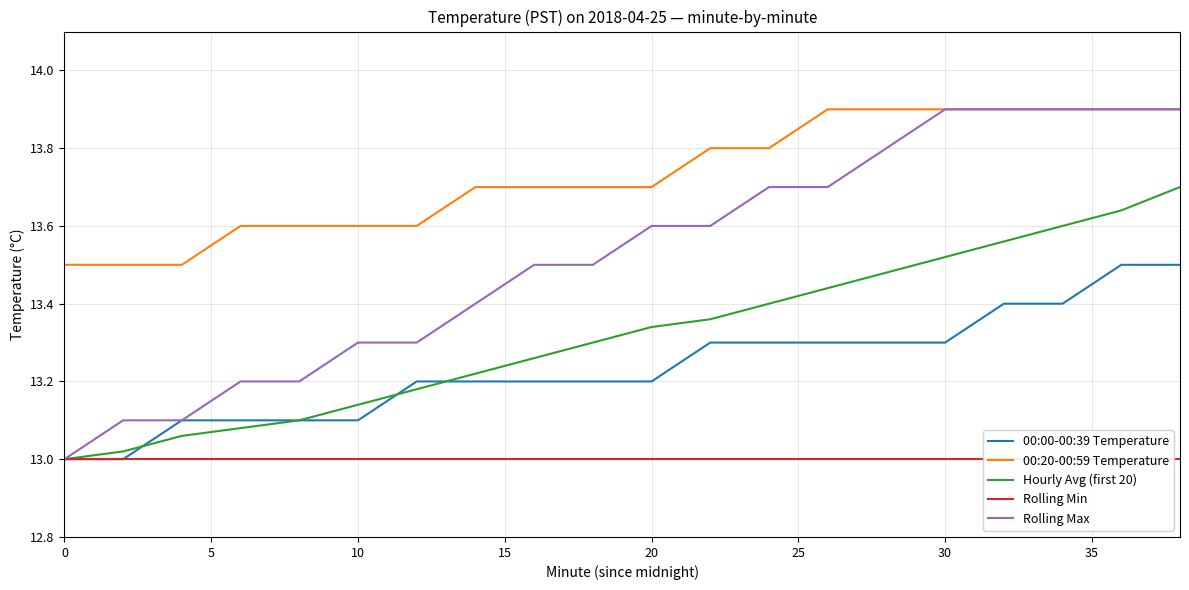

The 00:00-00:39 Temperature series shows 4.7 at 30. True or false?

False